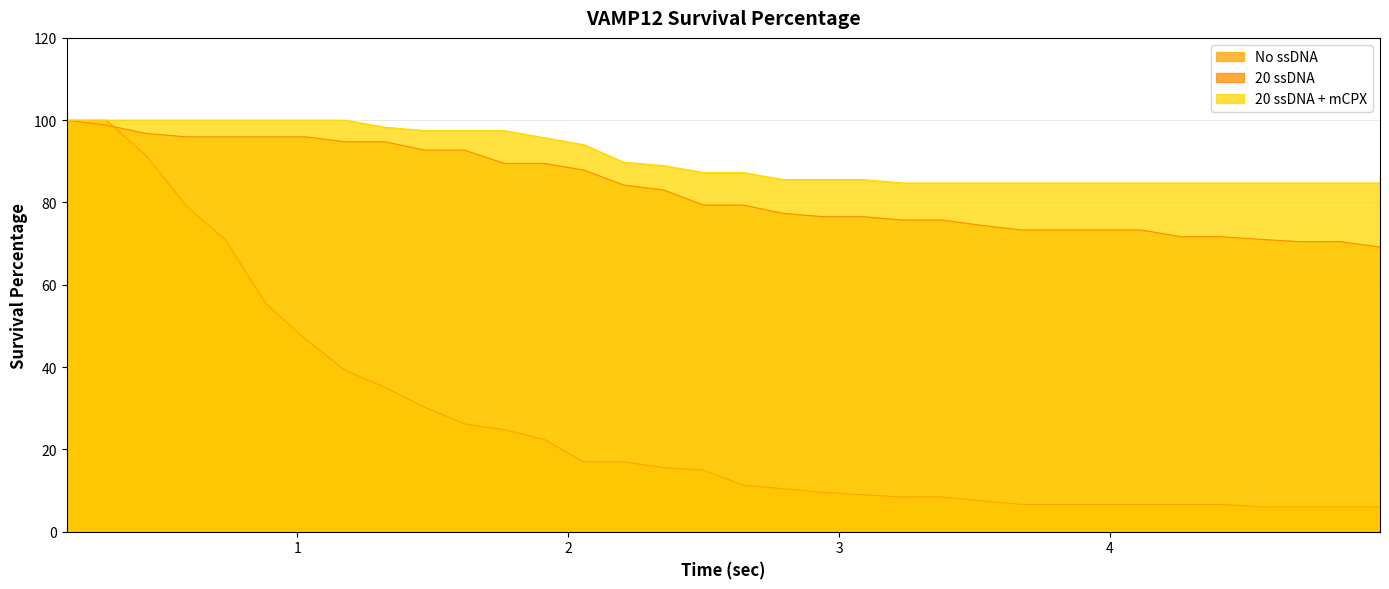

Which series has the largest total across all categories?

20 ssDNA + mCPX